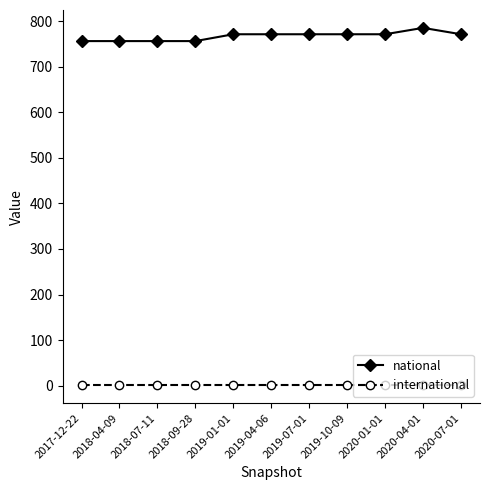

Count the number of categories in the chart.

11